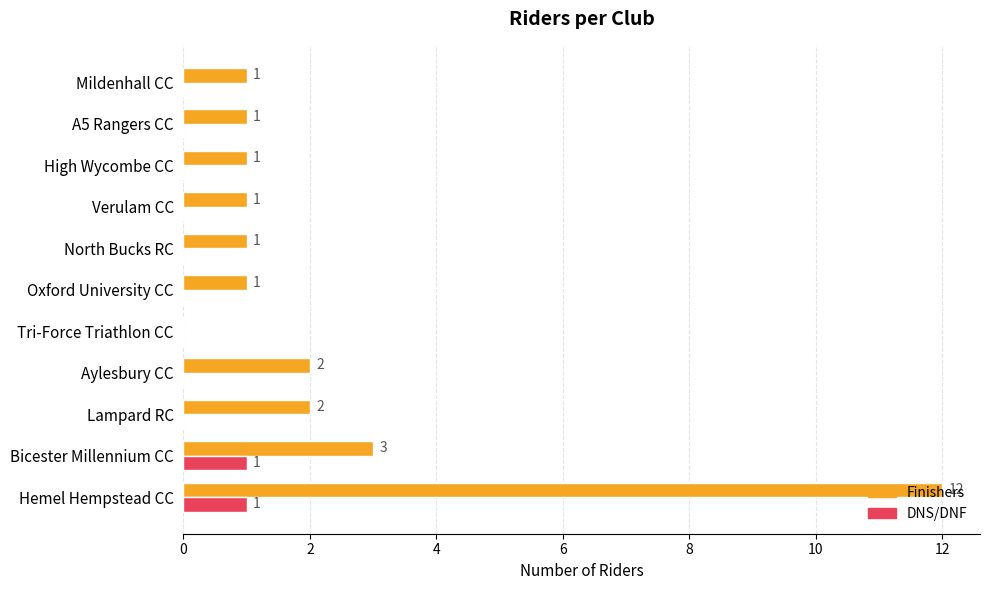

Is it true that Finishers equals 2 at North Bucks RC?

False